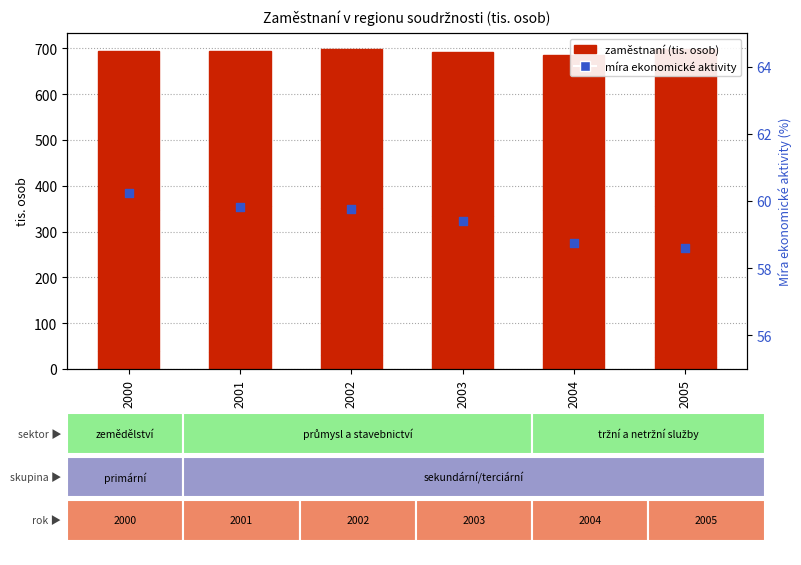

Which series has the largest total across all categories?

Míra ekonomické aktivity